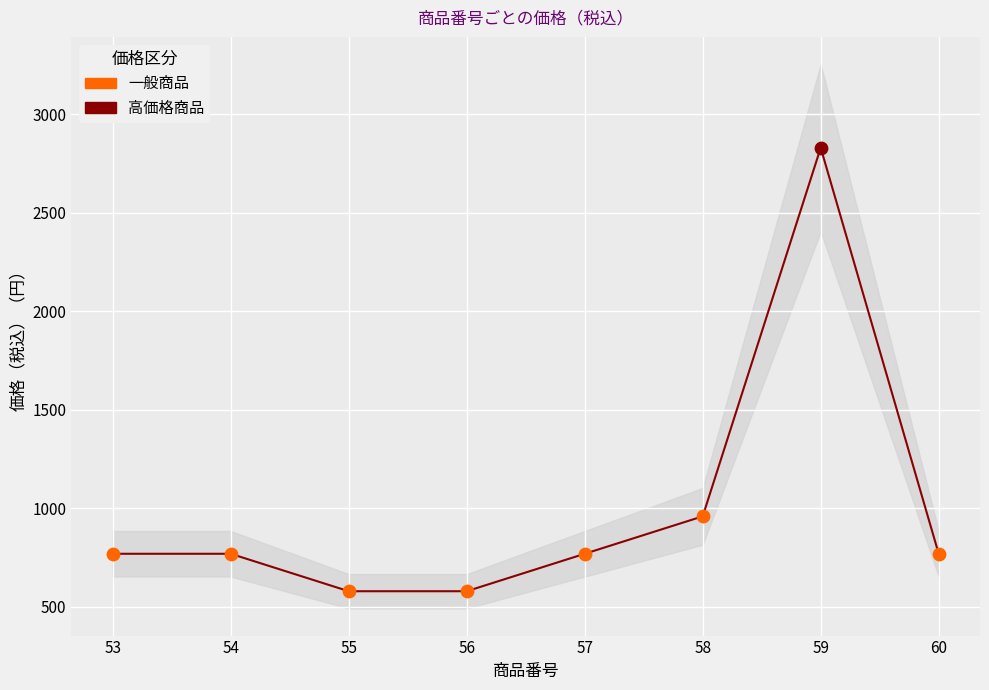

Approximately how many times larger is the value at 57 compared to 53?

1.0